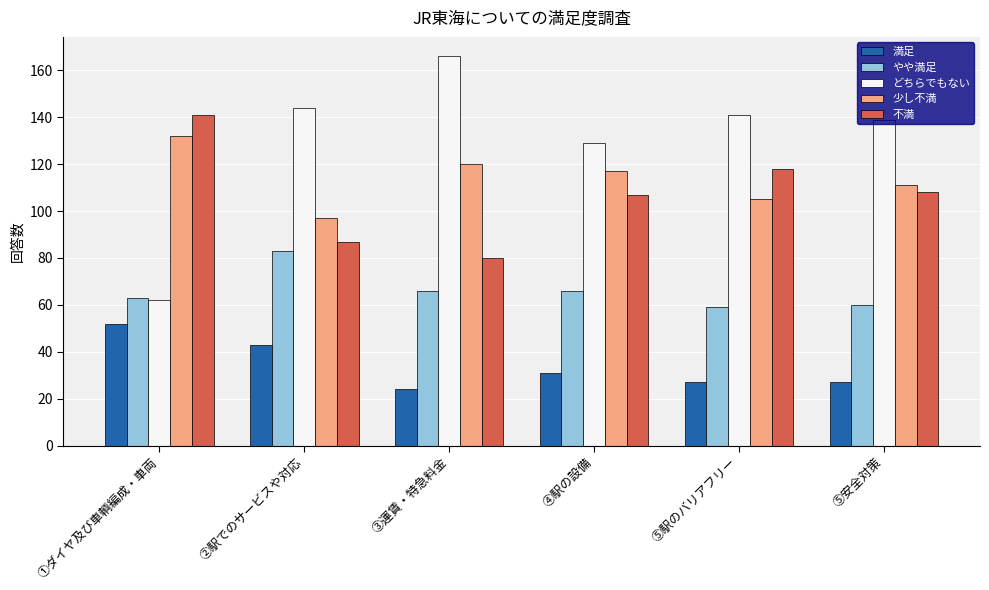

At ⑤駅のバリアフリー, list the series in order from smallest to largest.

満足, やや満足, 少し不満, 不満, どちらでもない